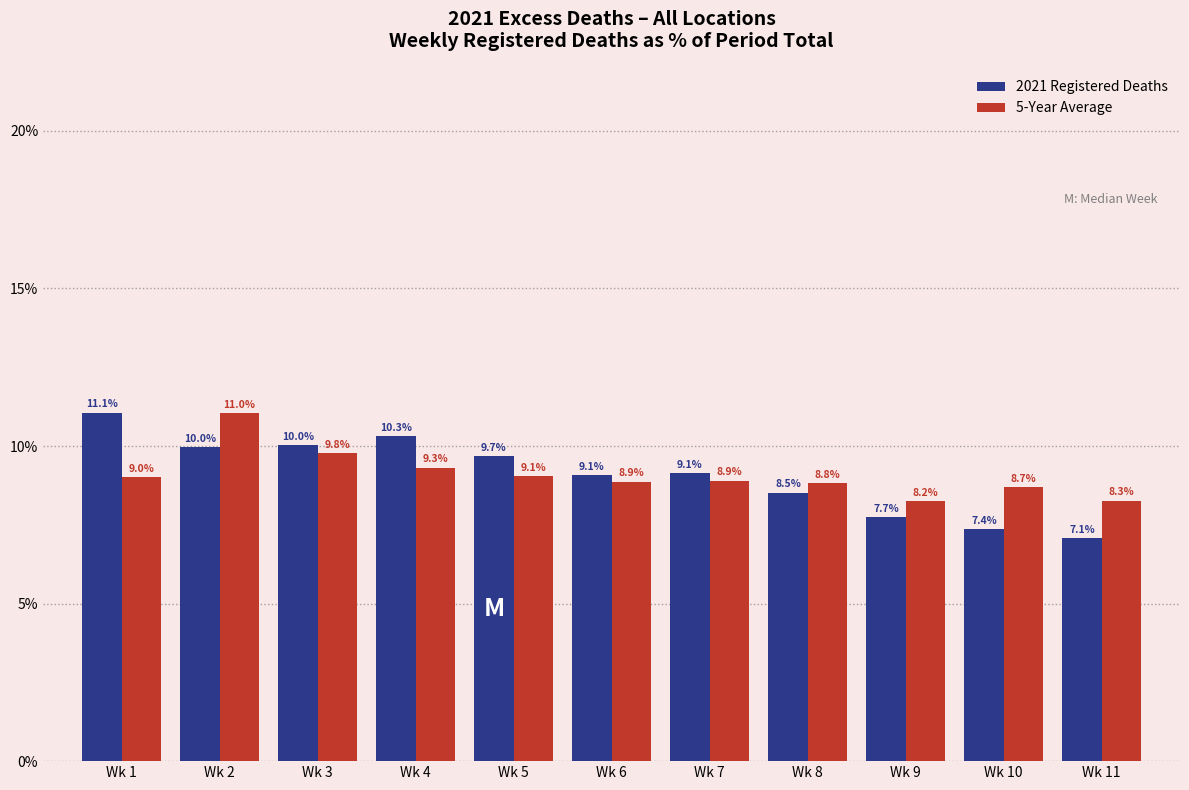

Reading left to right, list all the values displayed in this chart.

2021 Registered Deaths: 11.1	10.0	10.0	10.3	9.7	9.1	9.1	8.5	7.7	7.4	7.1
5-Year Average: 9.0	11.0	9.8	9.3	9.1	8.9	8.9	8.8	8.2	8.7	8.3